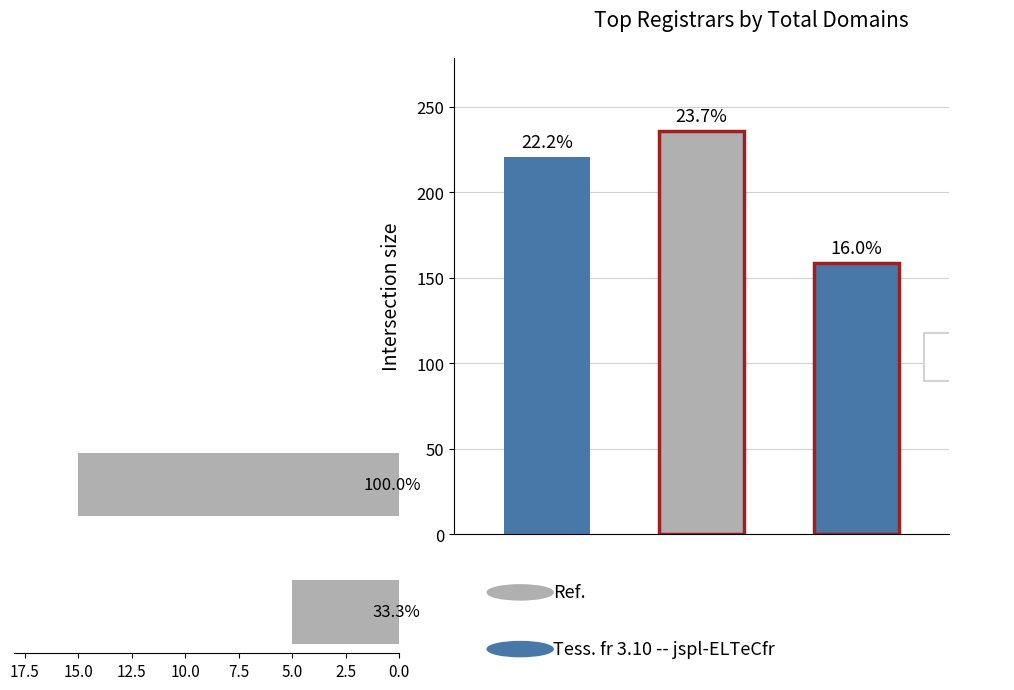

What is the difference between the maximum and minimum values?

10